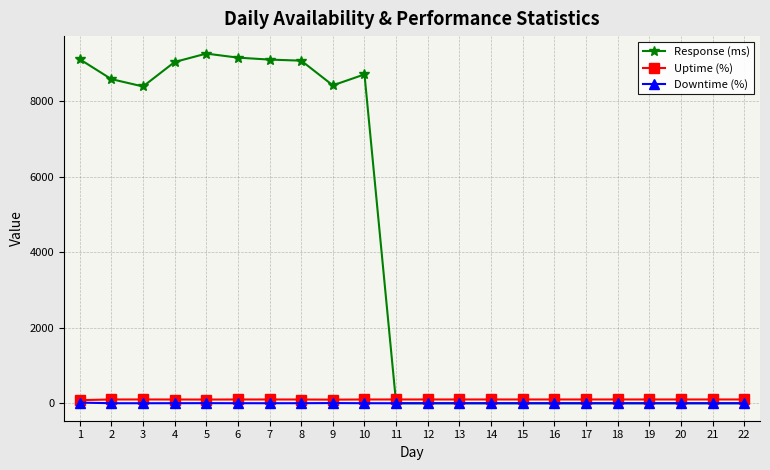

What is the greatest value displayed?

9259.5